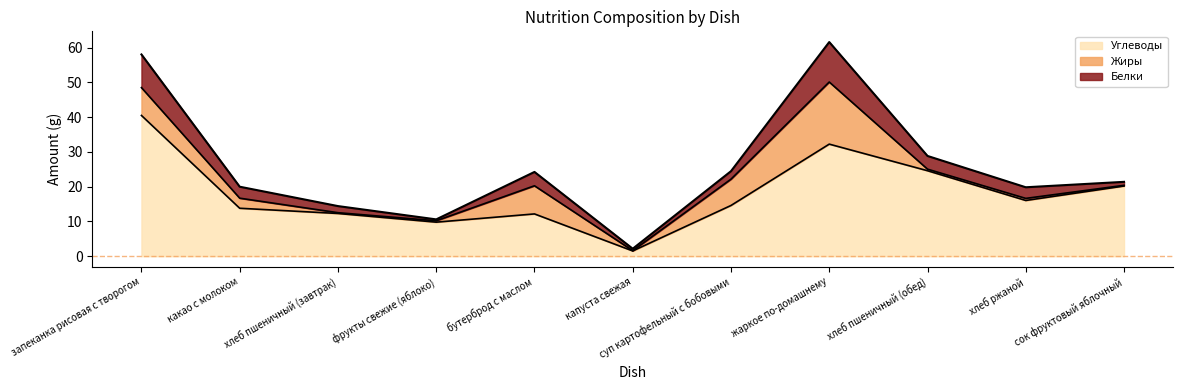

How many interior local valleys does the Белки series have?

2